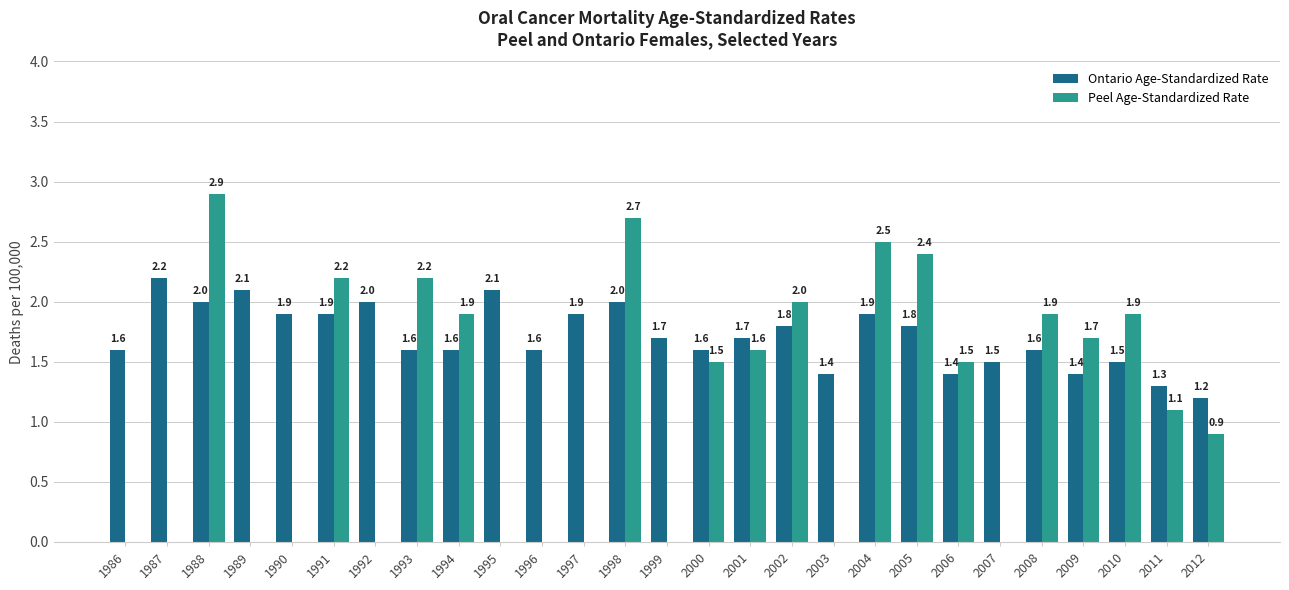

Reading left to right, what are all the values shown in this chart?

Ontario Age-Standardized Rate: 1986=1.6	1987=2.2	1988=2.0	1989=2.1	1990=1.9	1991=1.9	1992=2.0	1993=1.6	1994=1.6	1995=2.1	1996=1.6	1997=1.9	1998=2.0	1999=1.7	2000=1.6	2001=1.7	2002=1.8	2003=1.4	2004=1.9	2005=1.8	2006=1.4	2007=1.5	2008=1.6	2009=1.4	2010=1.5	2011=1.3	2012=1.2
Peel Age-Standardized Rate: 1986=0.0	1987=0.0	1988=2.9	1989=0.0	1990=0.0	1991=2.2	1992=0.0	1993=2.2	1994=1.9	1995=0.0	1996=0.0	1997=0.0	1998=2.7	1999=0.0	2000=1.5	2001=1.6	2002=2.0	2003=0.0	2004=2.5	2005=2.4	2006=1.5	2007=0.0	2008=1.9	2009=1.7	2010=1.9	2011=1.1	2012=0.9